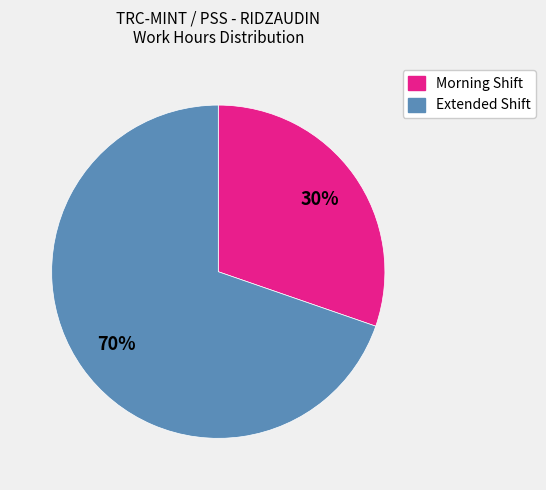

Count the number of slices in the pie.

2